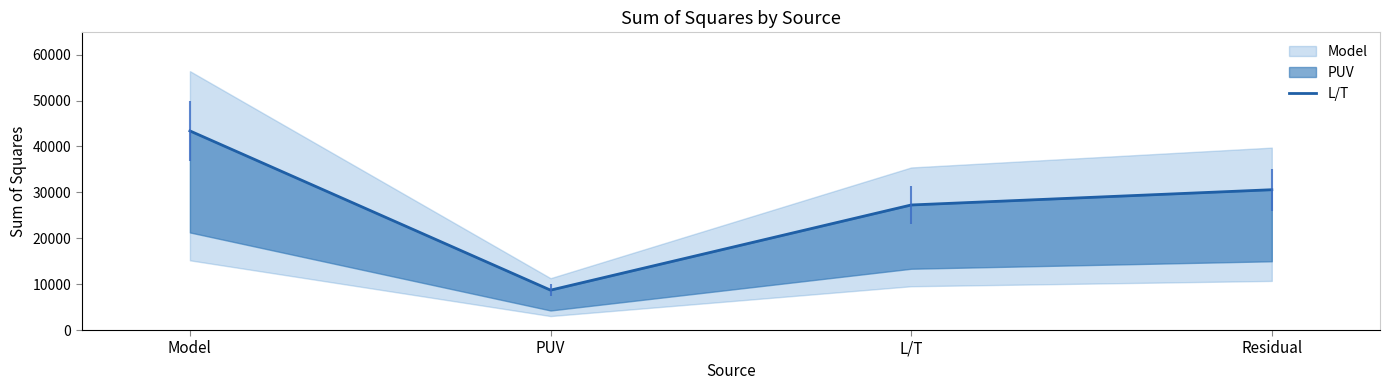

What is the change in value from Model to Residual?

-12814.3